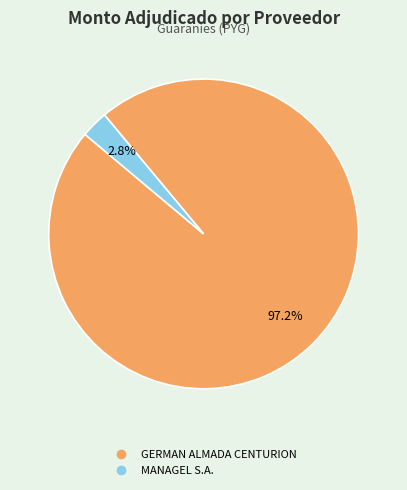

What is the smallest slice in the pie chart?

MANAGEL S.A.